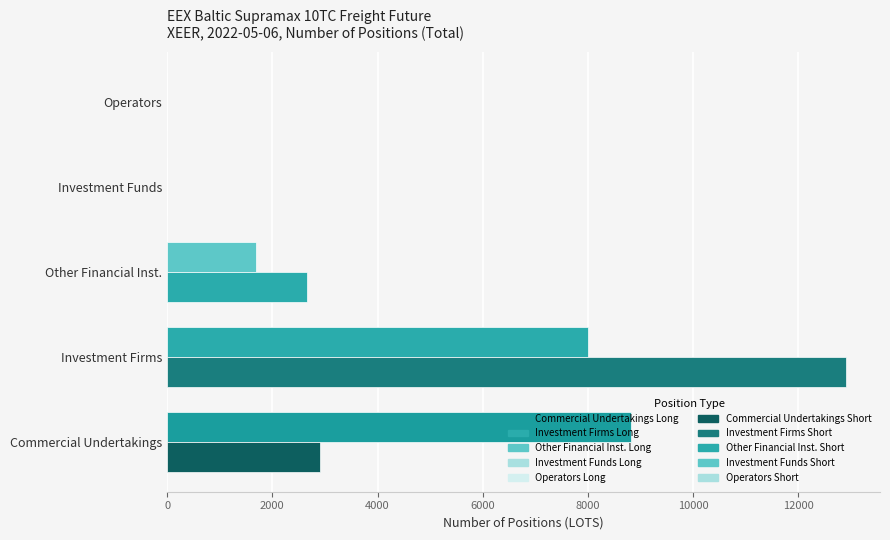

How many values in the Long series exceed 1690?

2